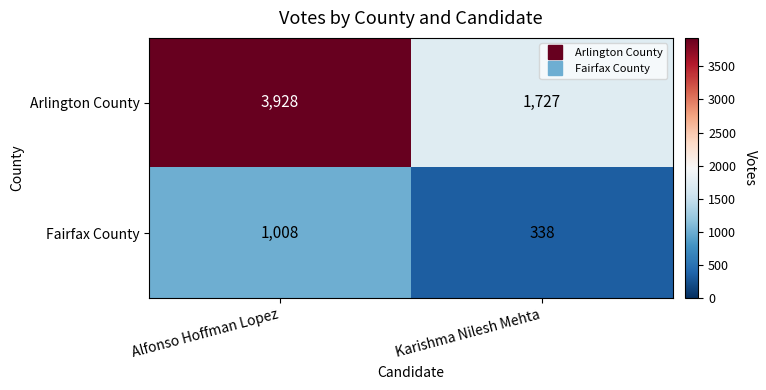

What is the total value across all series at Alfonso Hoffman Lopez?

4936